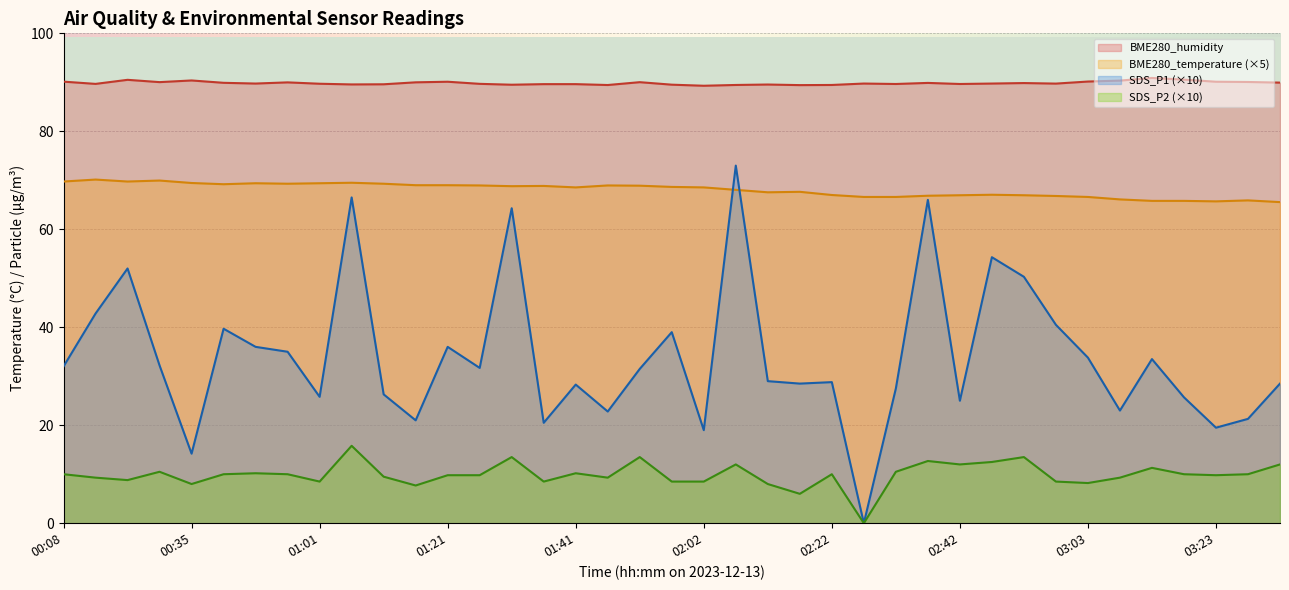

Which series has the largest total across all categories?

BME280_humidity